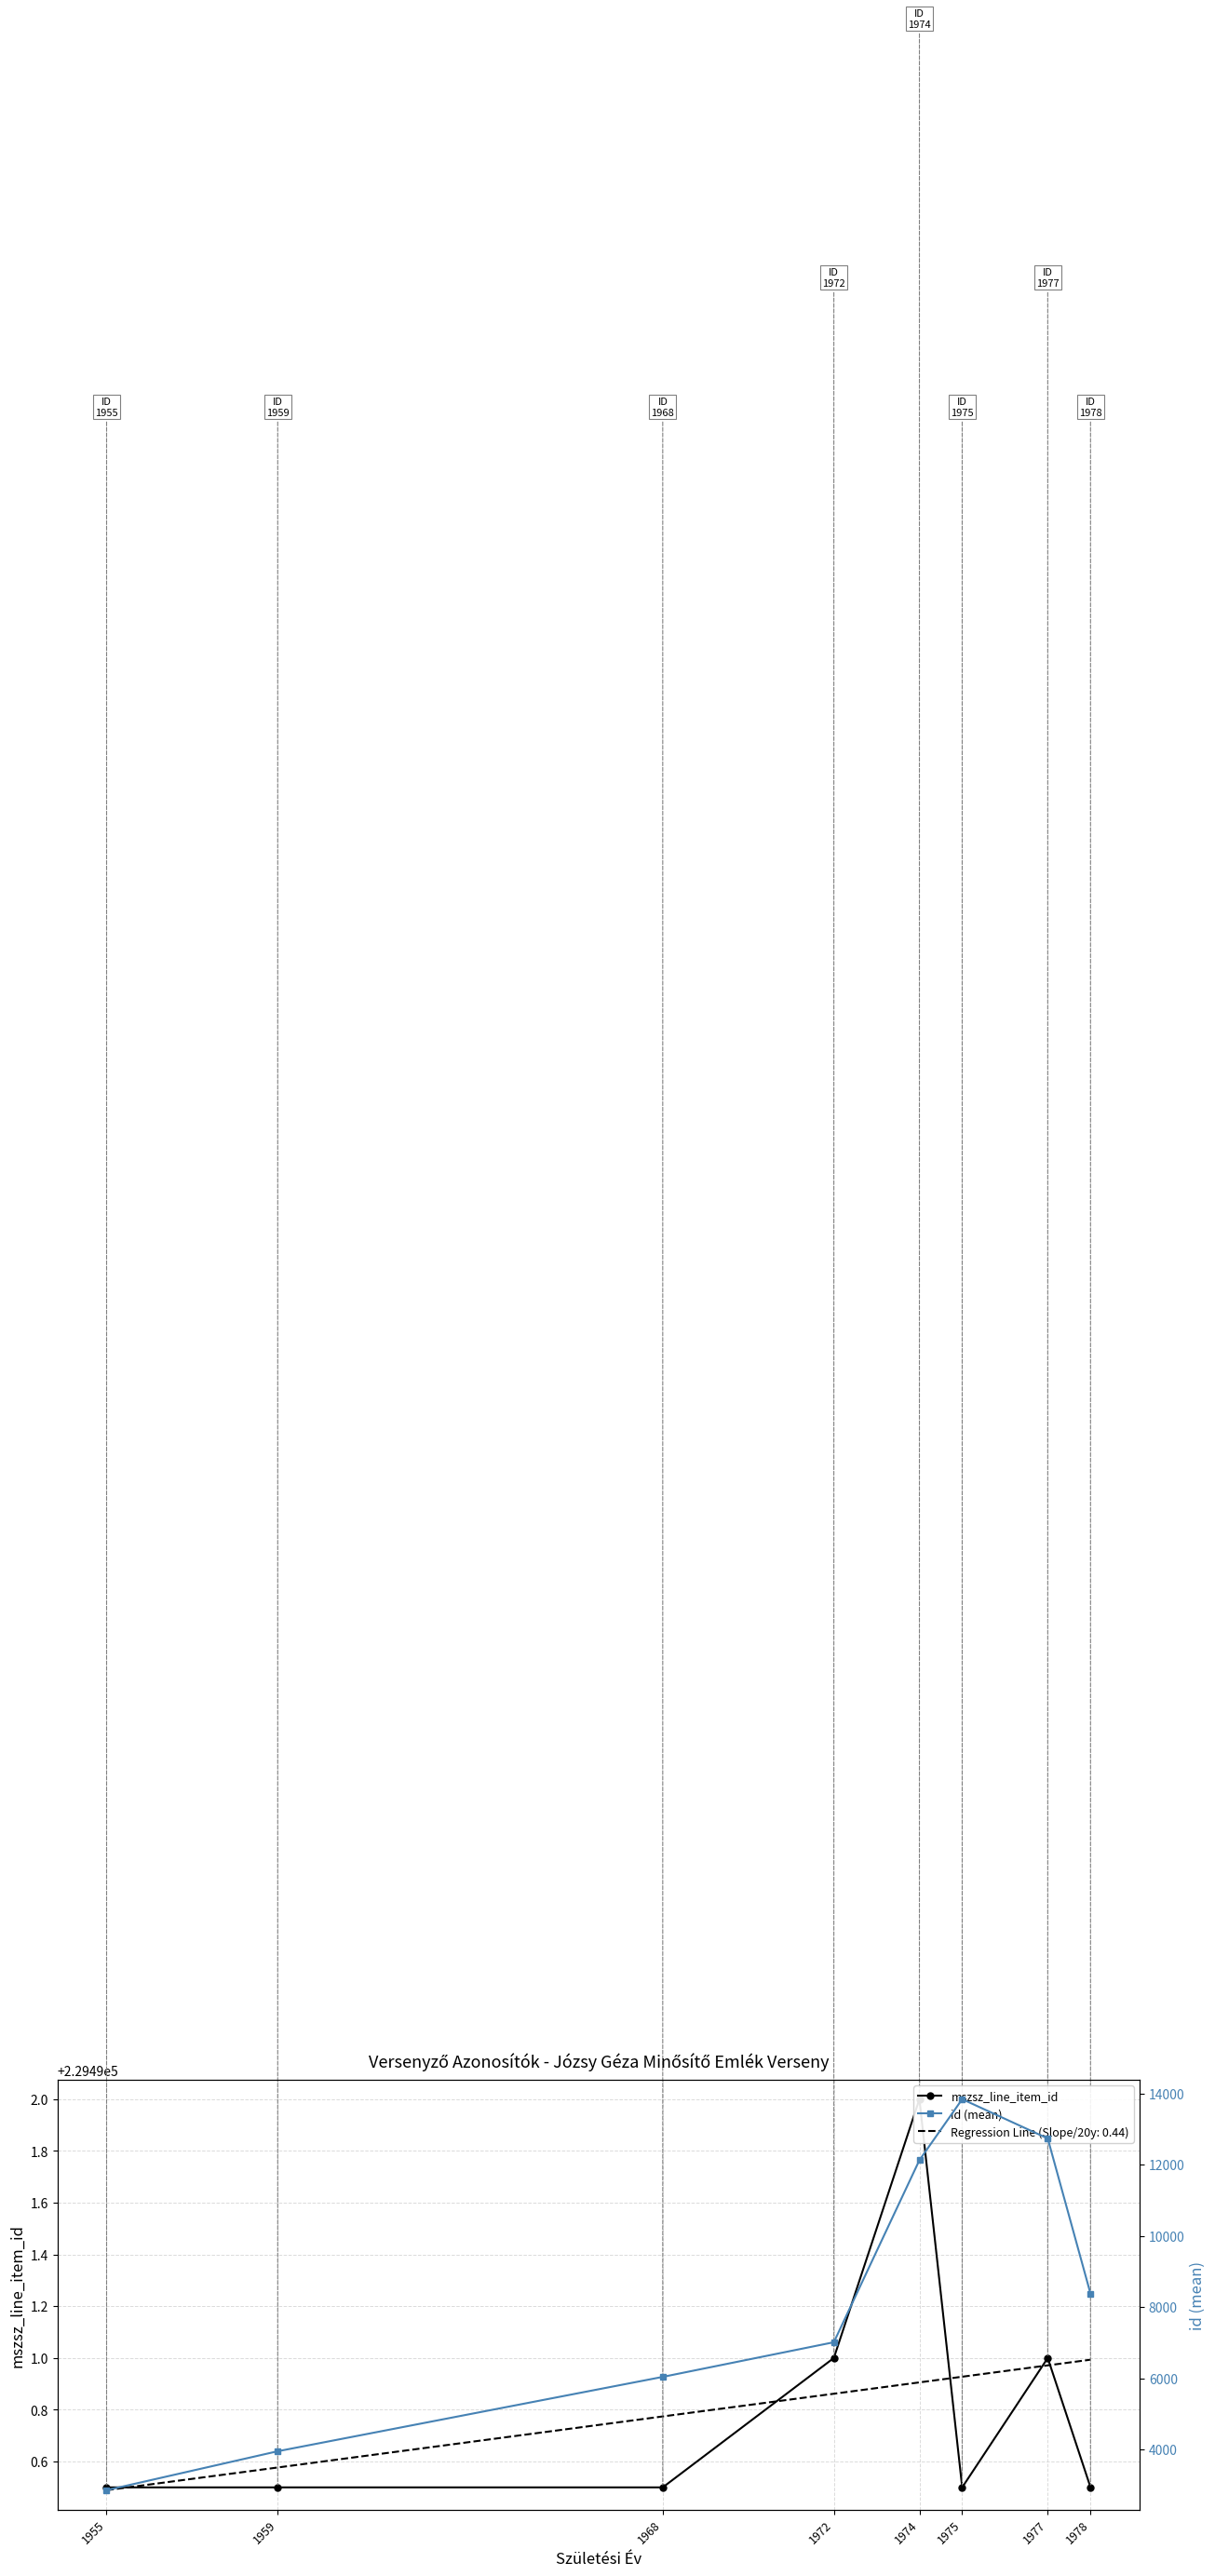

Which category has the highest value across all series?

1974